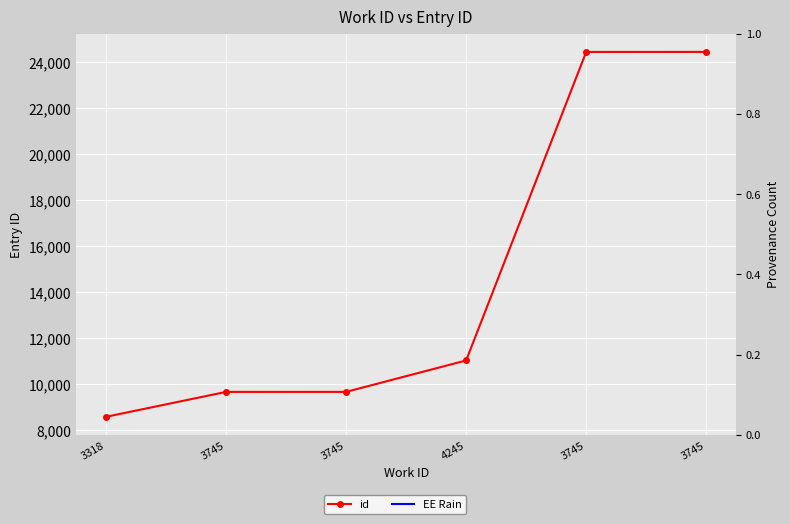

Reading right to left, extract all data points from this chart.

3745=24458	3745=24457	4245=11037	3745=9669	3745=9668	3318=8585